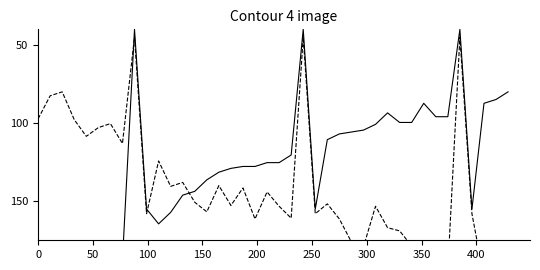

What is the maximum value for BME280_humidity?

199.0